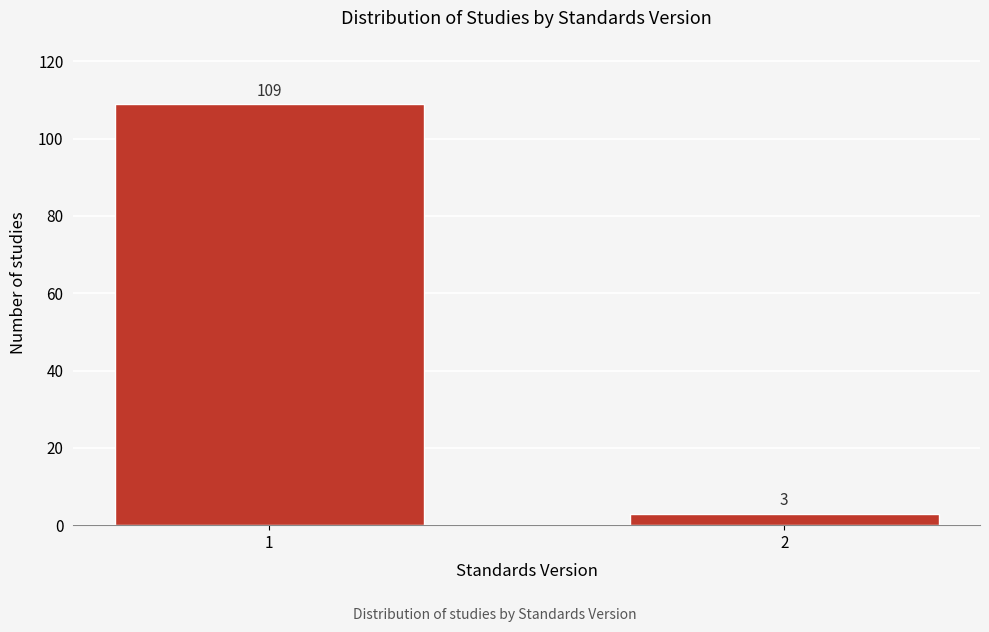

Reading left to right, what are all the values shown in this chart?

1=109	2=3